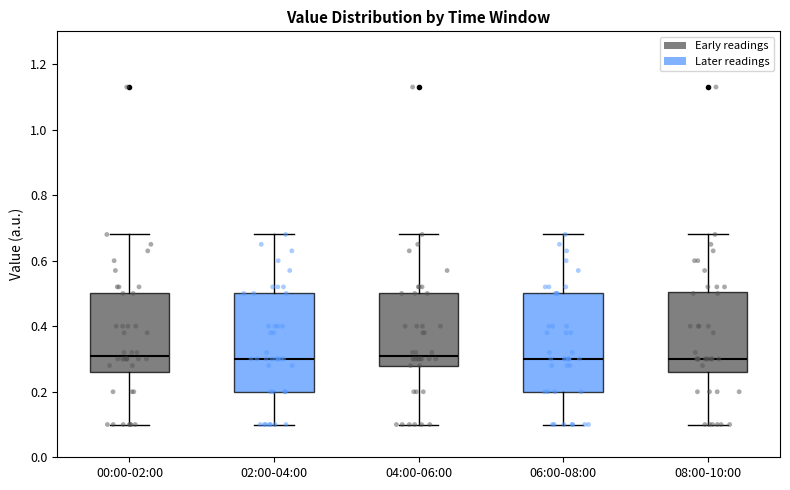

Reading left to right, read every box against the y-axis: the position of its median line, the range the box covers, and the ends of its whiskers. The values are not printed on the chart, so give them approximately, as read against the axis.

00:00-02:00: median 0.32, box 0.26 to 0.50, whiskers 0.10 to 0.68
02:00-04:00: median 0.30, box 0.20 to 0.50, whiskers 0.10 to 0.68
04:00-06:00: median 0.32, box 0.28 to 0.50, whiskers 0.10 to 0.68
06:00-08:00: median 0.30, box 0.20 to 0.50, whiskers 0.10 to 0.68
08:00-10:00: median 0.30, box 0.26 to 0.50, whiskers 0.10 to 0.68